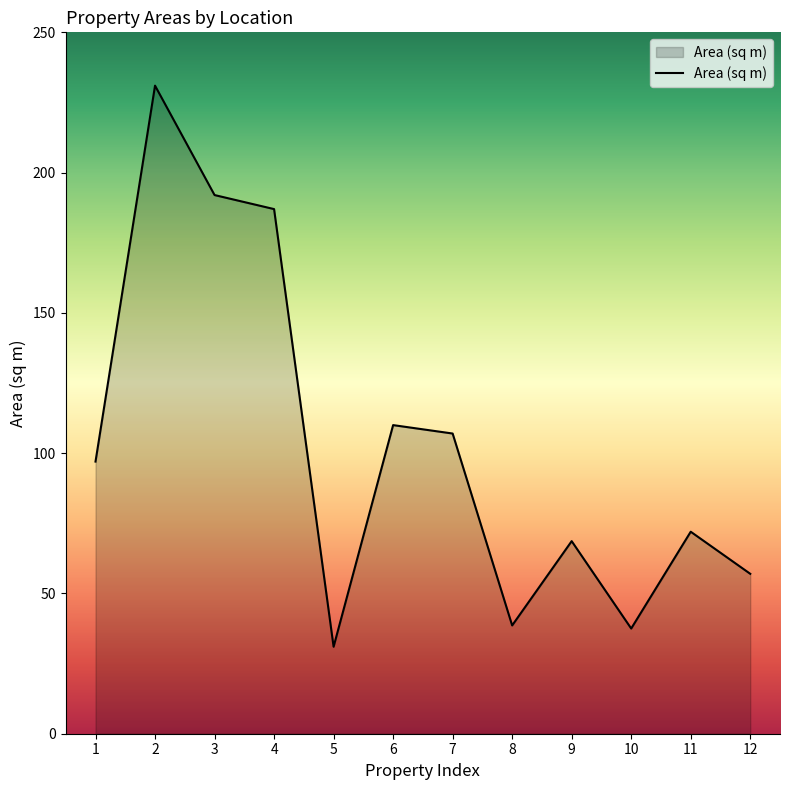

Which category has the highest value across all series?

2